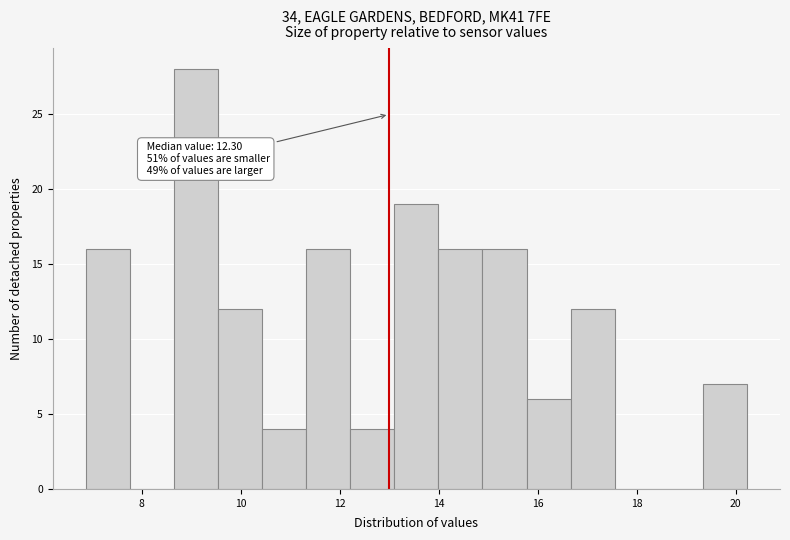

Over which range of the x-axis is the bar tallest?

8.6 to 9.6